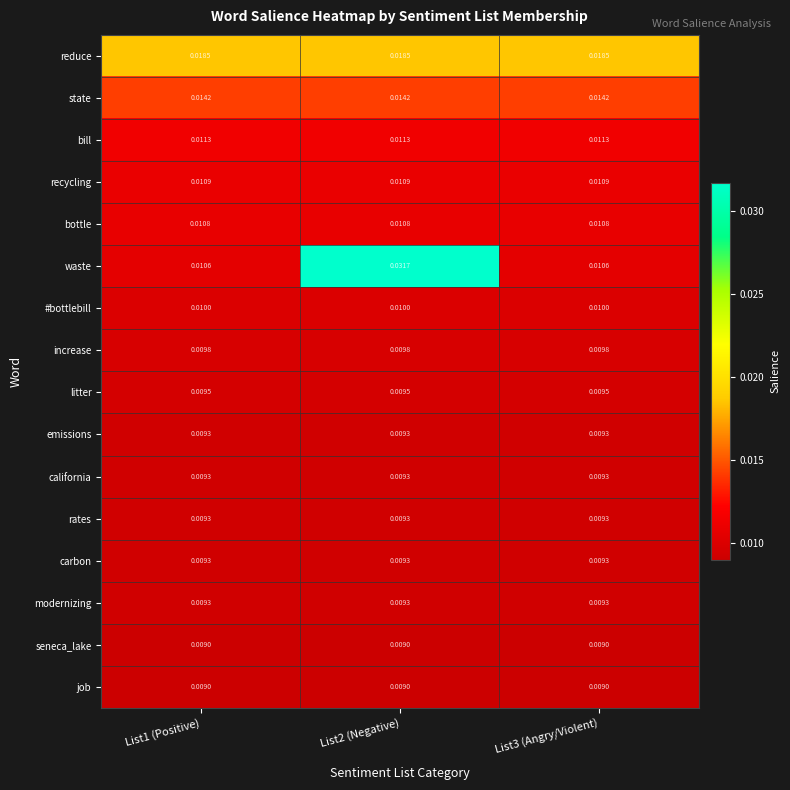

Between List2 (Negative) and List3 (Angry/Violent), which series saw the biggest shift?

waste